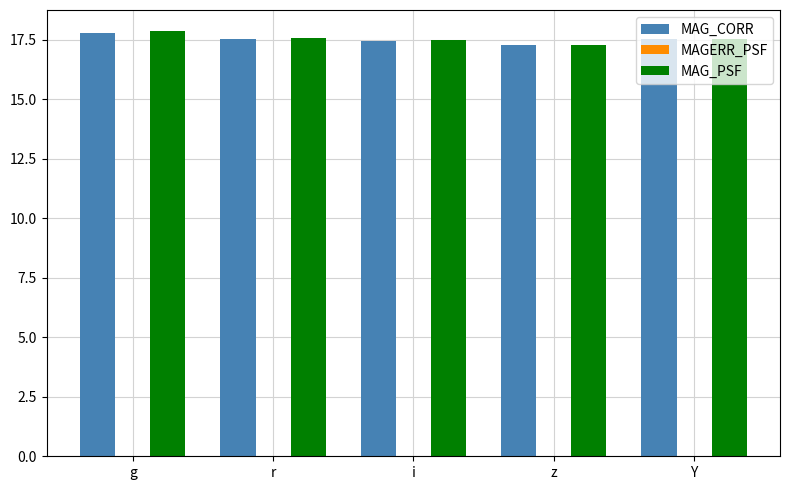

The MAG_CORR series shows 17.5 at i. True or false?

True